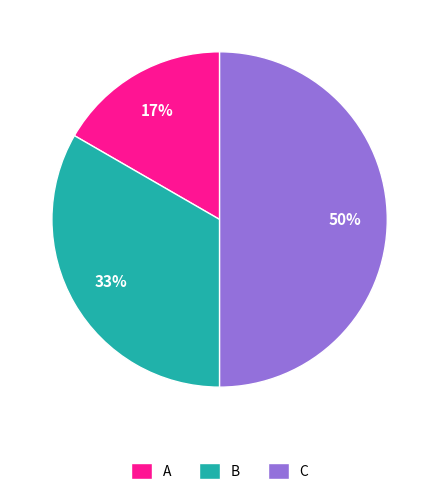

Is it true that B is 33% of the pie?

True